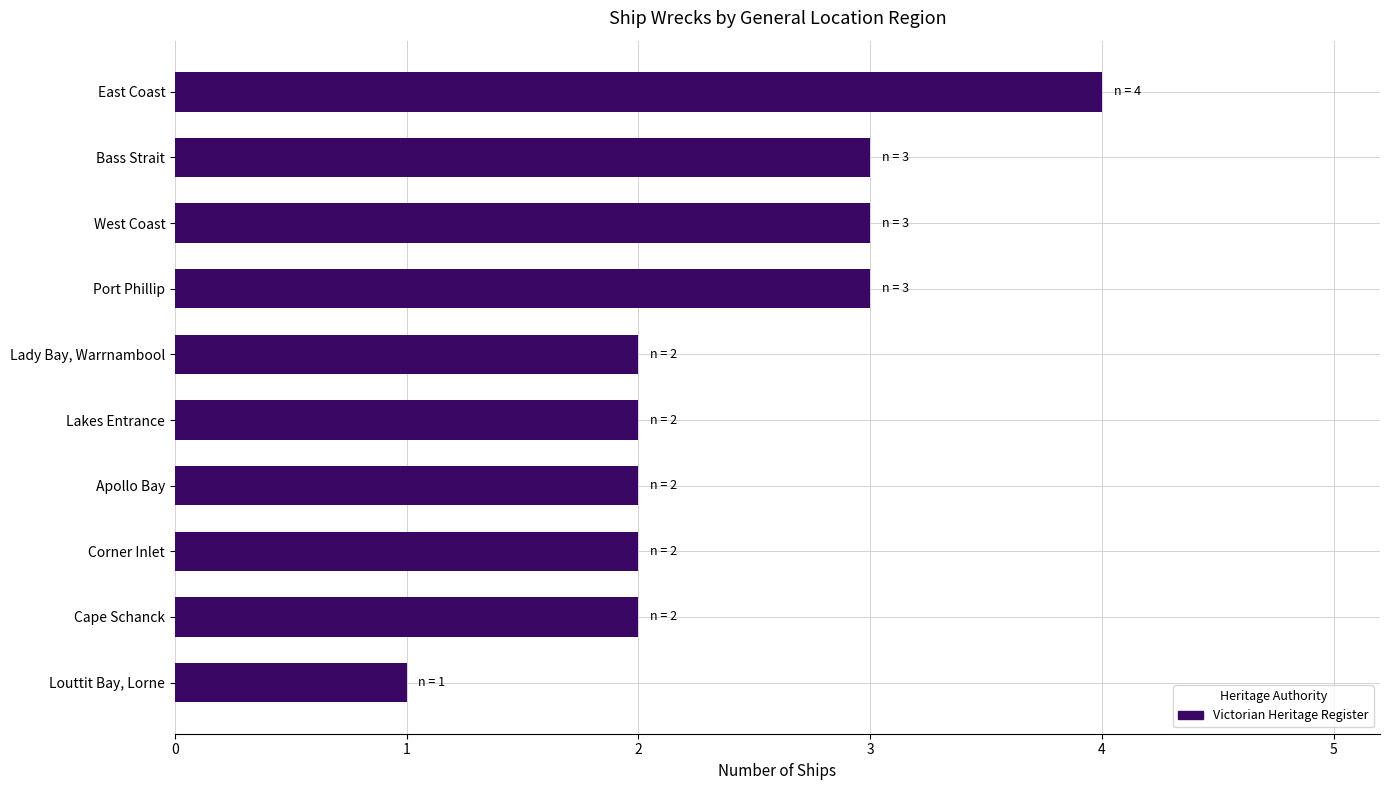

Which category has the highest value across all series?

East Coast